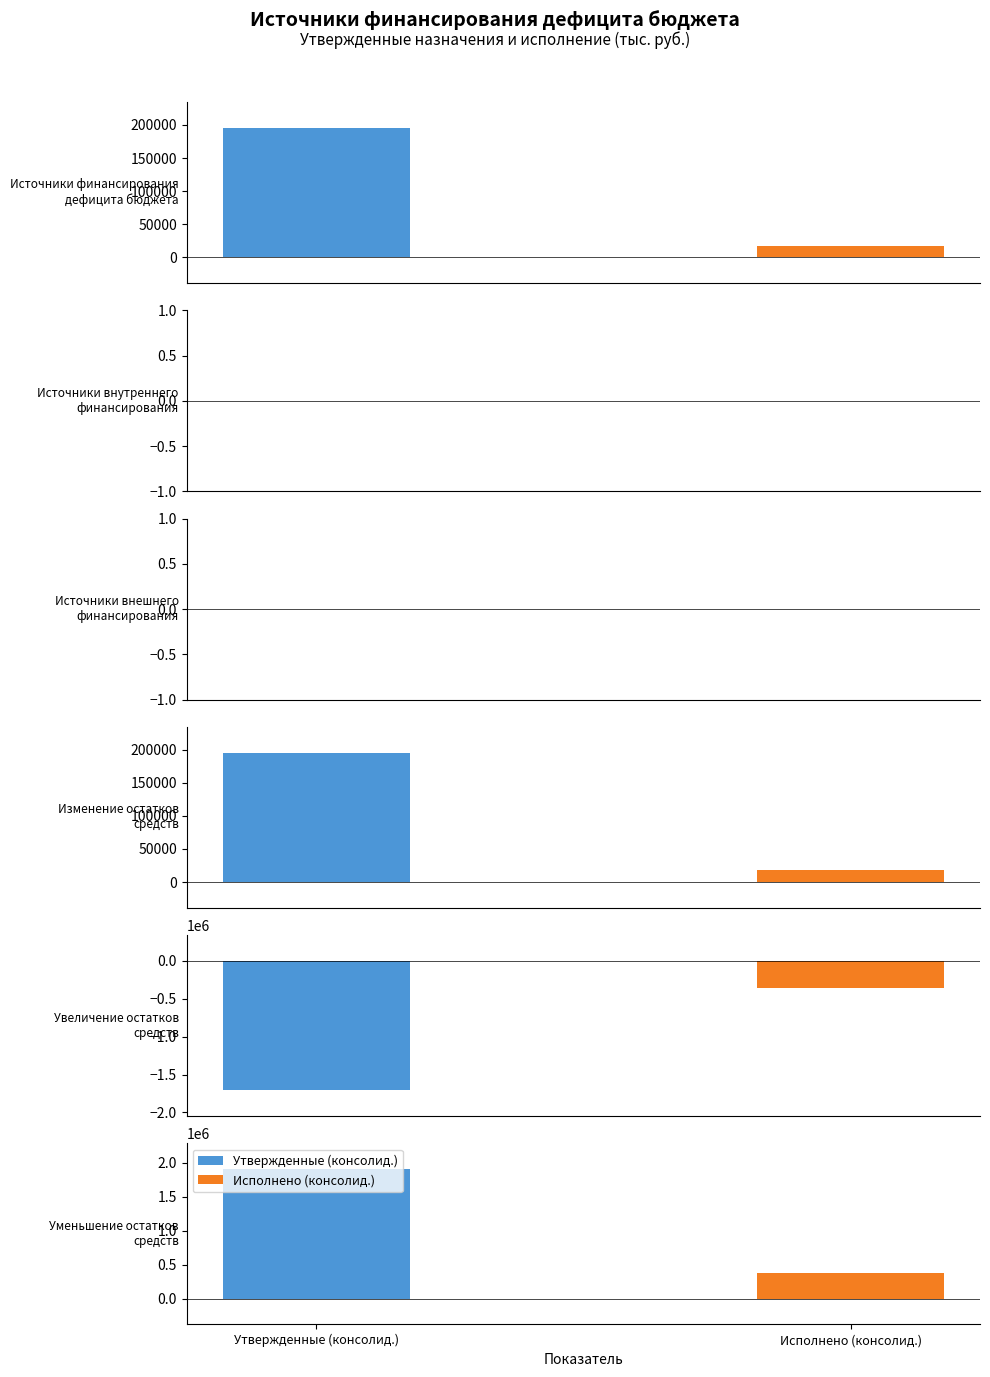

The value of Исполнено (консолид.) at Источники внутреннего
финансирования is -471539.3. True or false?

False